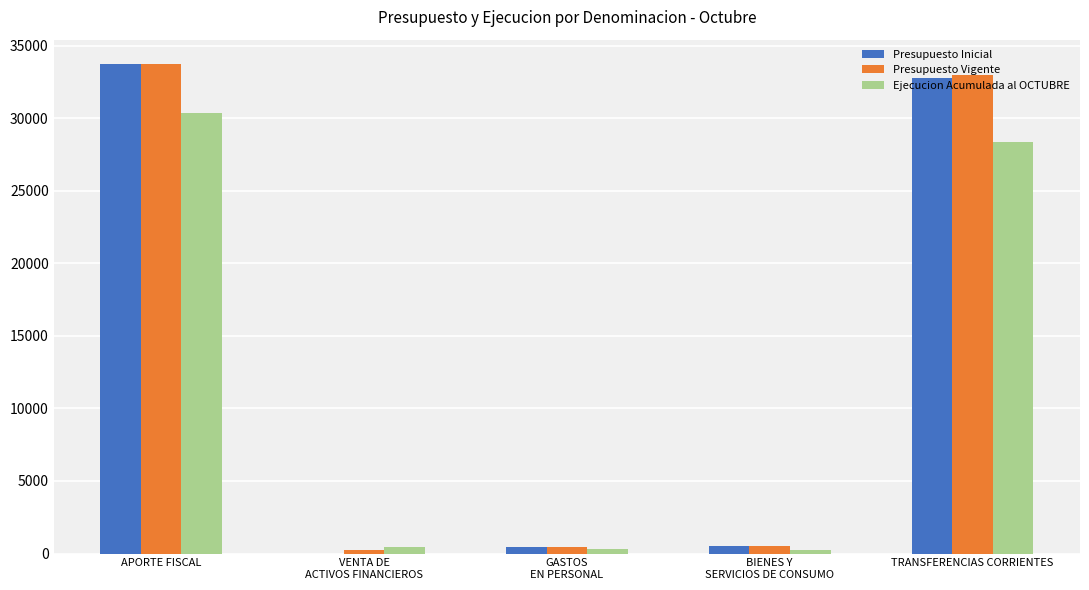

What are all the series names shown in the legend?

Presupuesto Inicial, Presupuesto Vigente, Ejecucion Acumulada al OCTUBRE